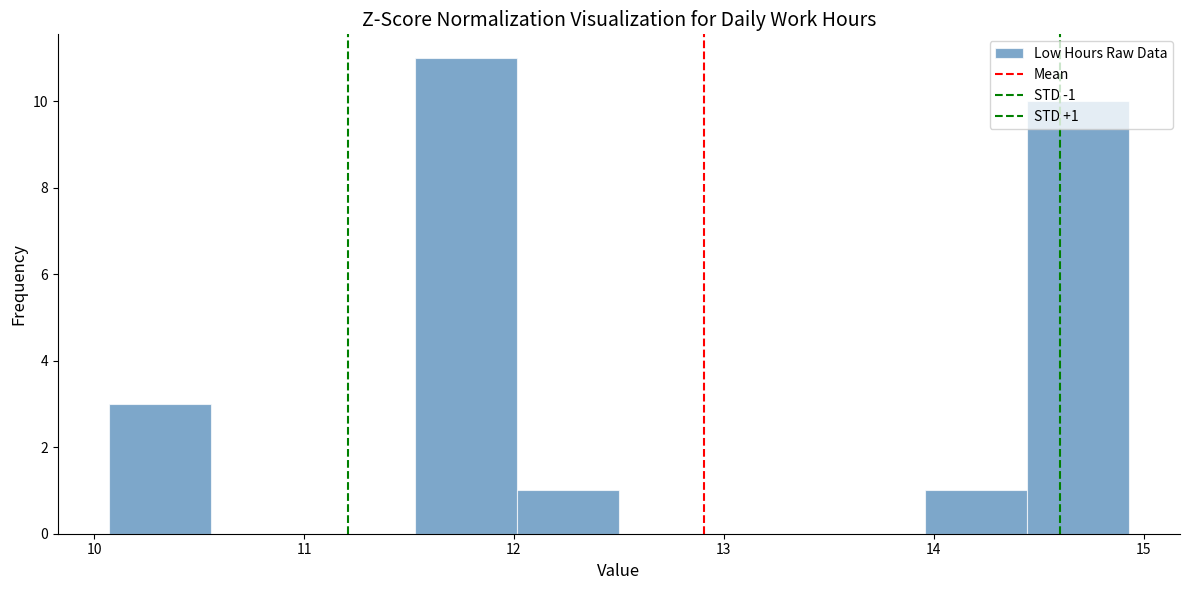

Which range on the x-axis has the tallest bar?

11.5 to 12.0